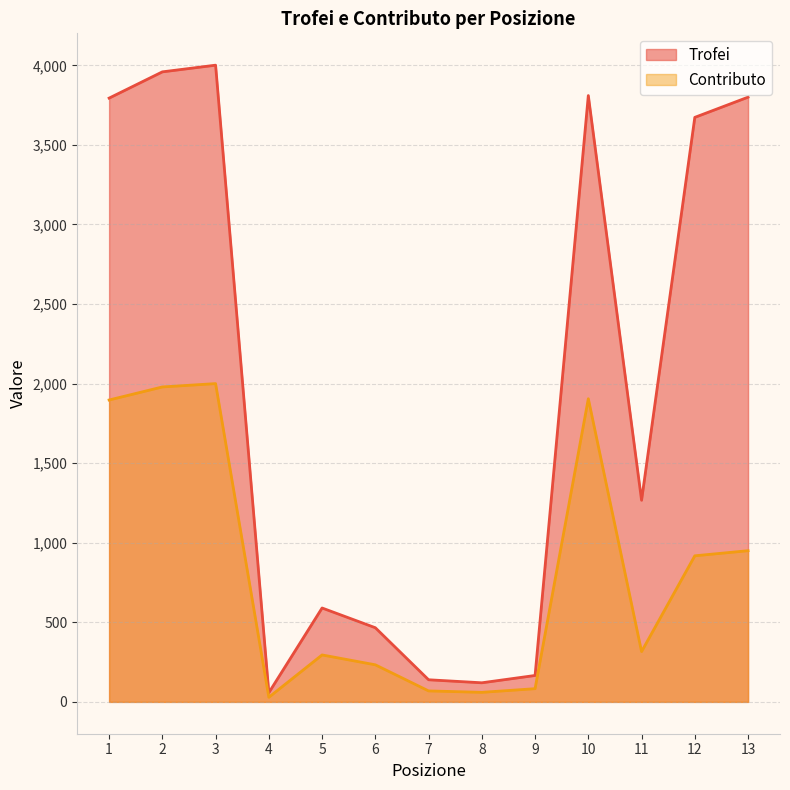

What is the minimum value for Contributo?

29